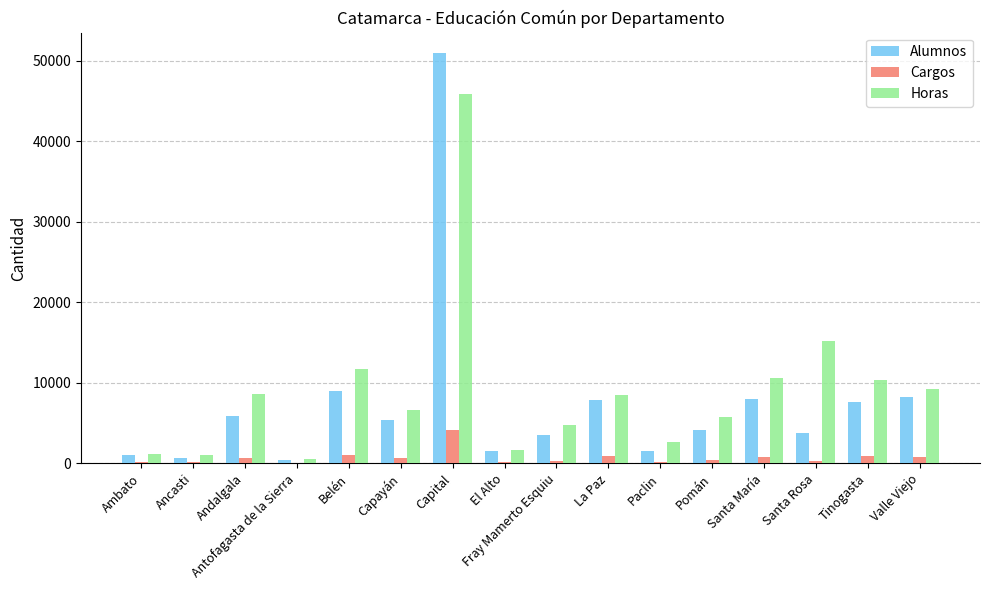

At which label is Alumnos closest to 25689?

Belén